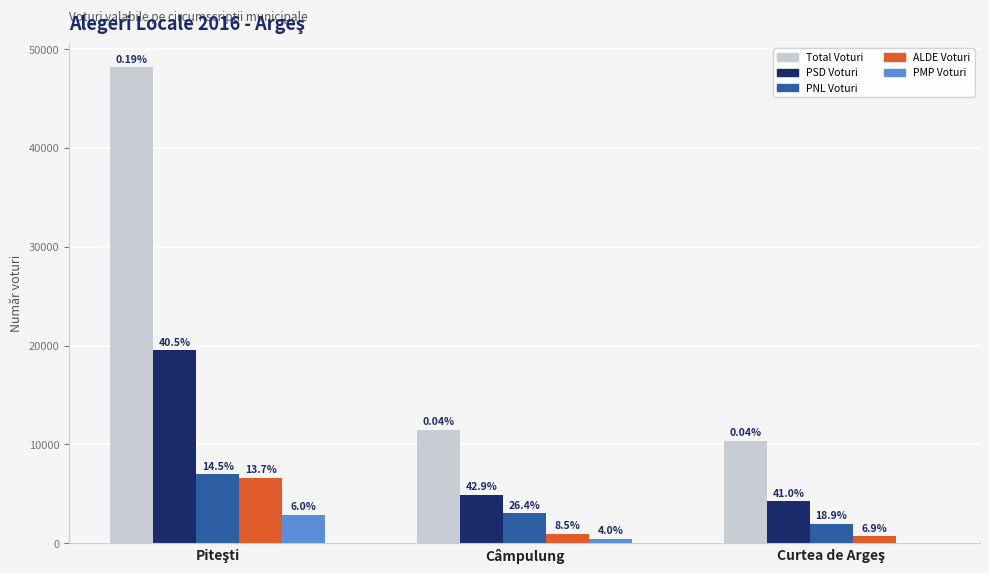

At which label does PNL Voturi first exceed 3028?

Piteşti